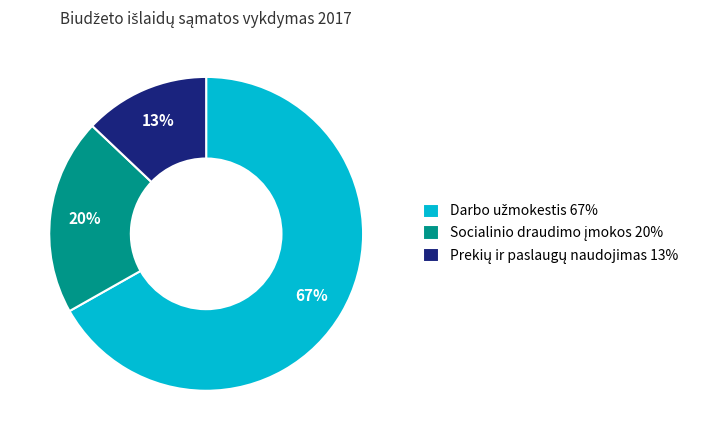

Is there any slice that represents more than half of the pie?

Yes